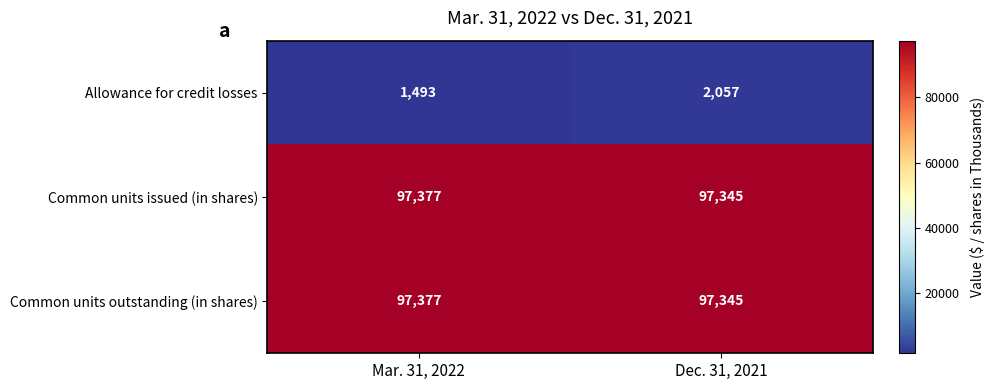

True or false: Common units outstanding (in shares) has a value of 97345 at Dec. 31, 2021.

True